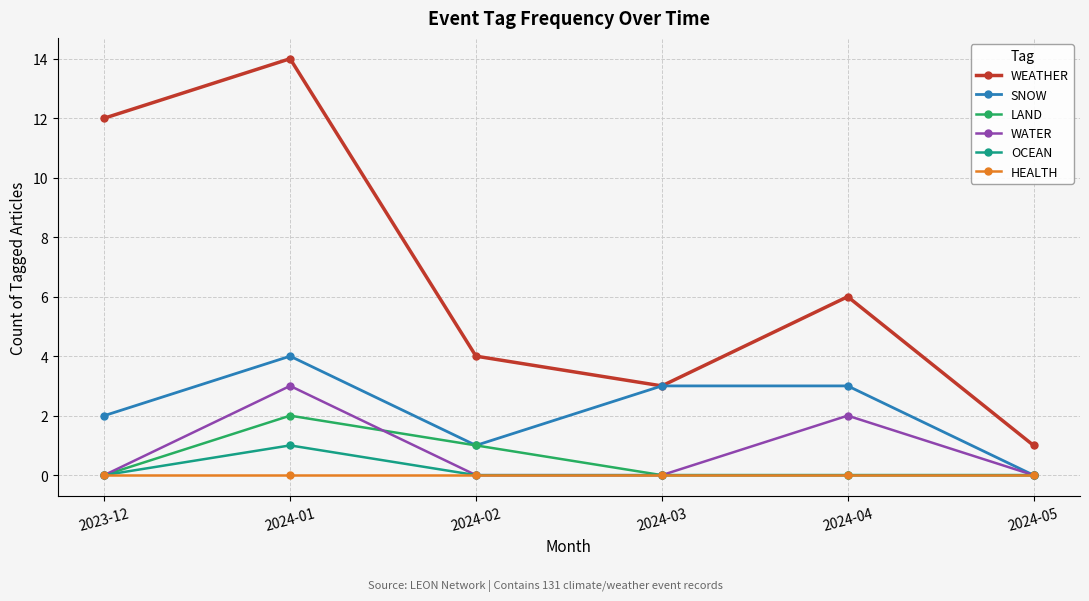

What is the maximum value for LAND?

2